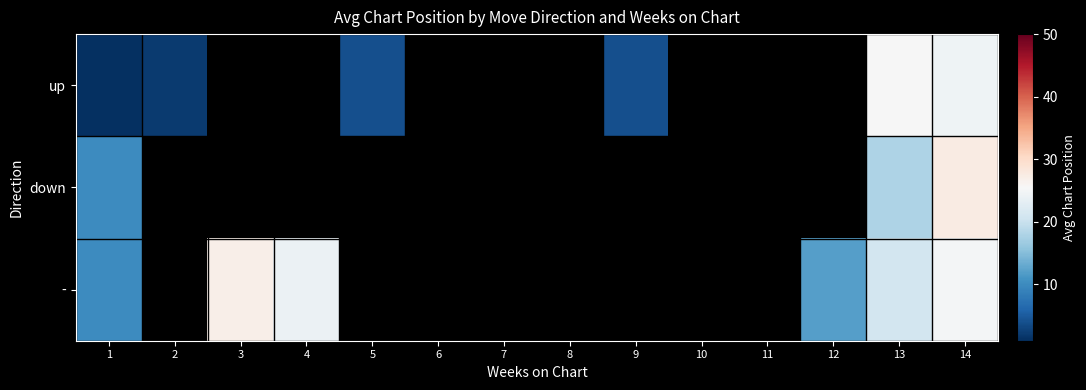

Which category has the highest value across all series?

14